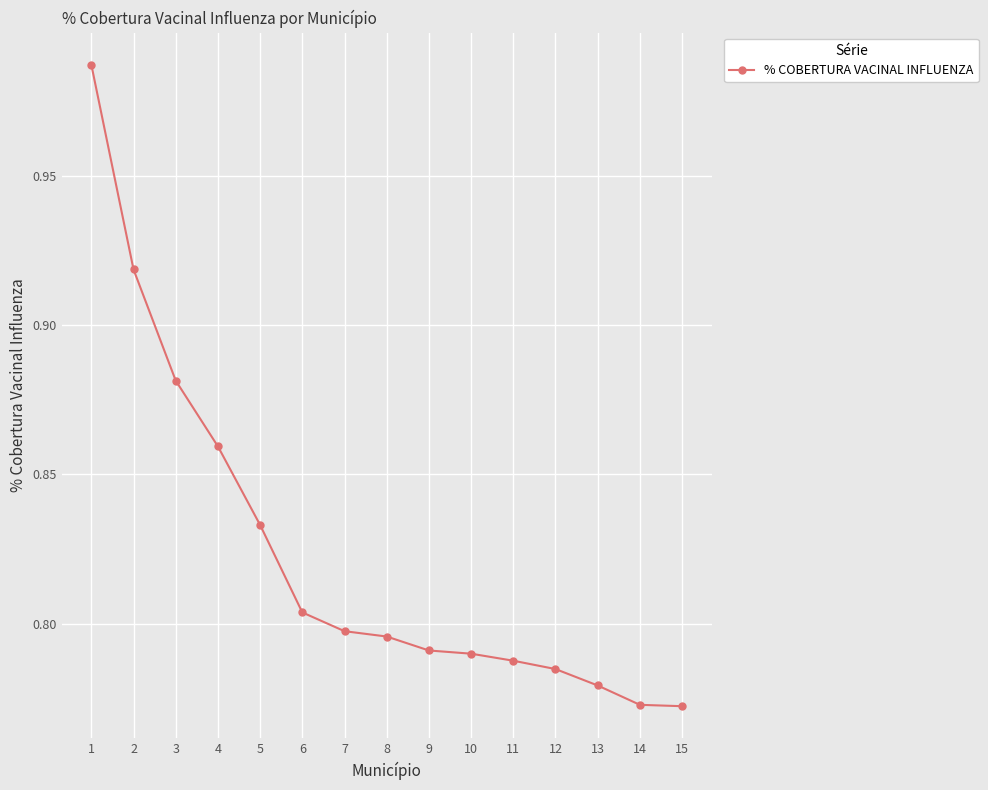

The value at 15 is 0.3. True or false?

False